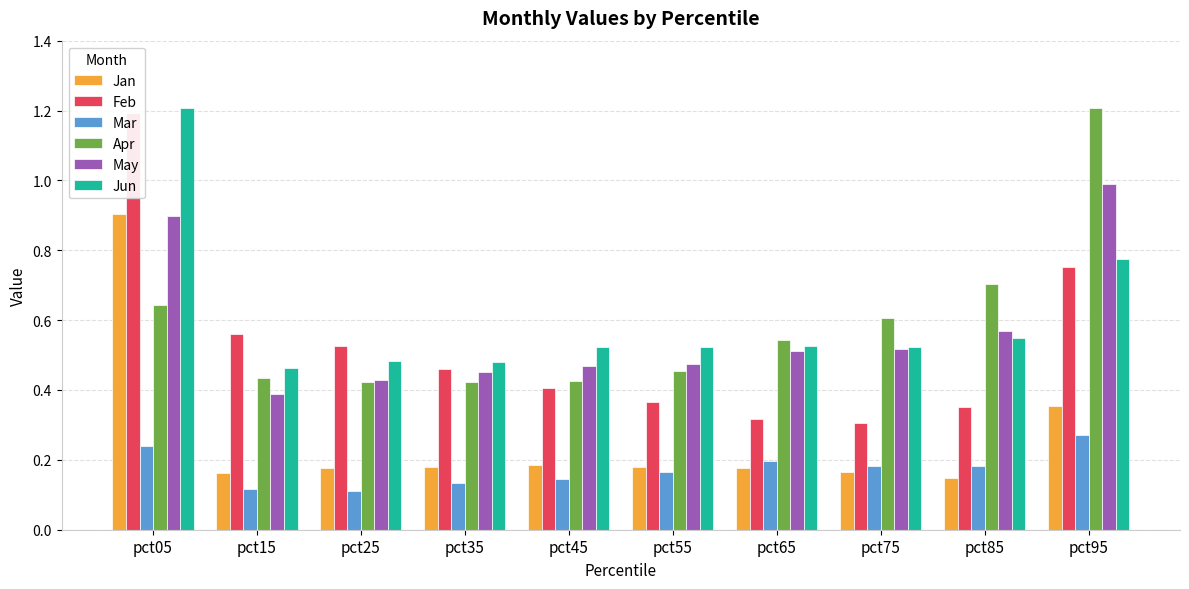

At which label does Apr reach its peak?

pct95